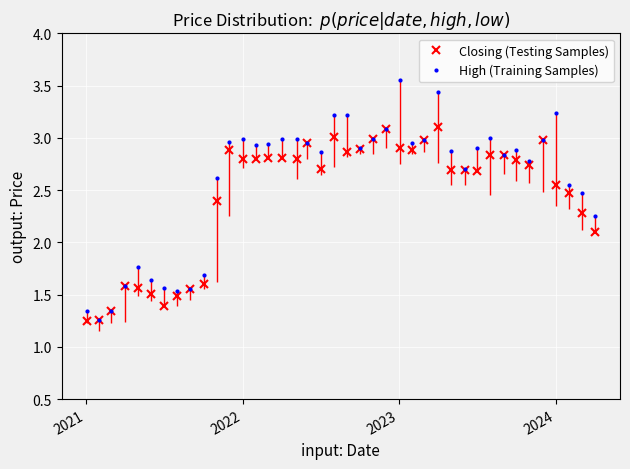

True or false: High (Training Samples) has more than 2 points higher than both neighbors.

True